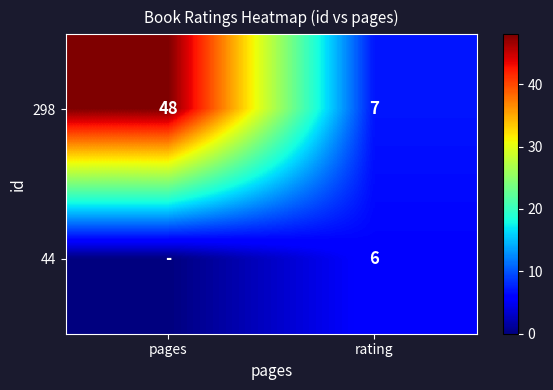

The value of 44 at rating is 6. True or false?

True